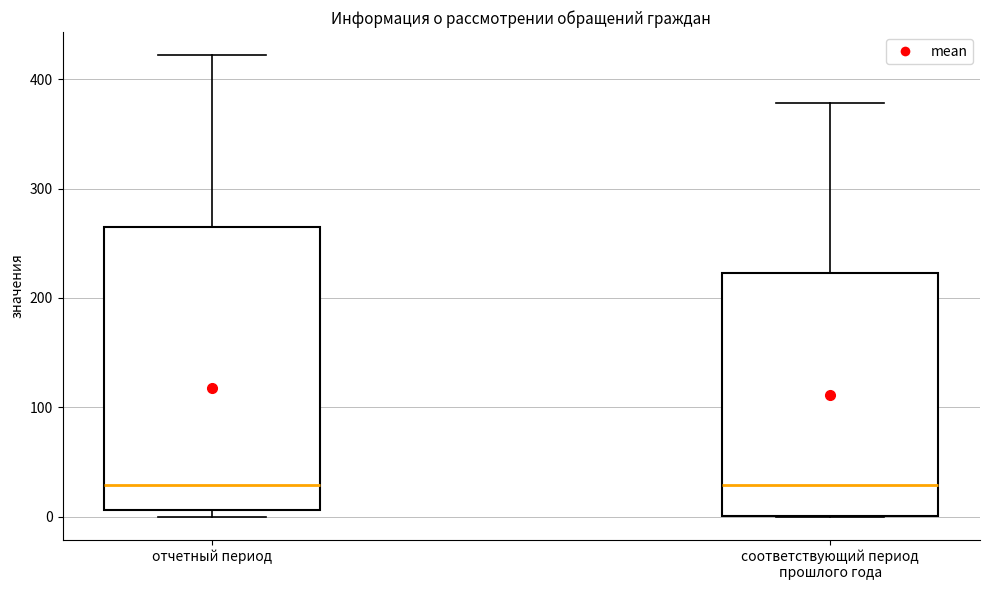

Where does the median line of the box for соответствующий период прошлого года sit on the y-axis? The values are not printed on the chart, so give them approximately, as read against the axis.

30